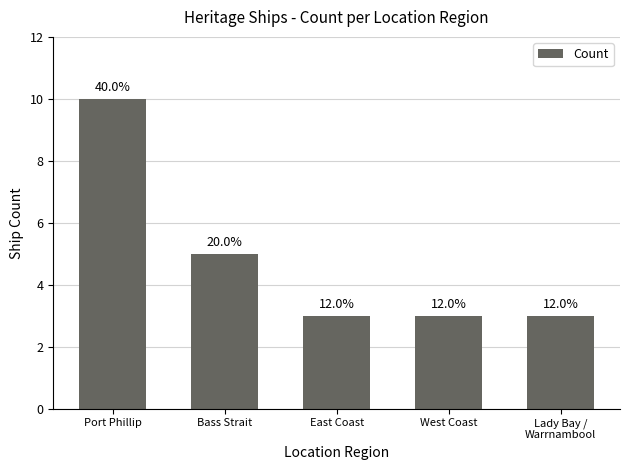

What is the ratio of the value at West Coast to the value at Port Phillip?

0.3